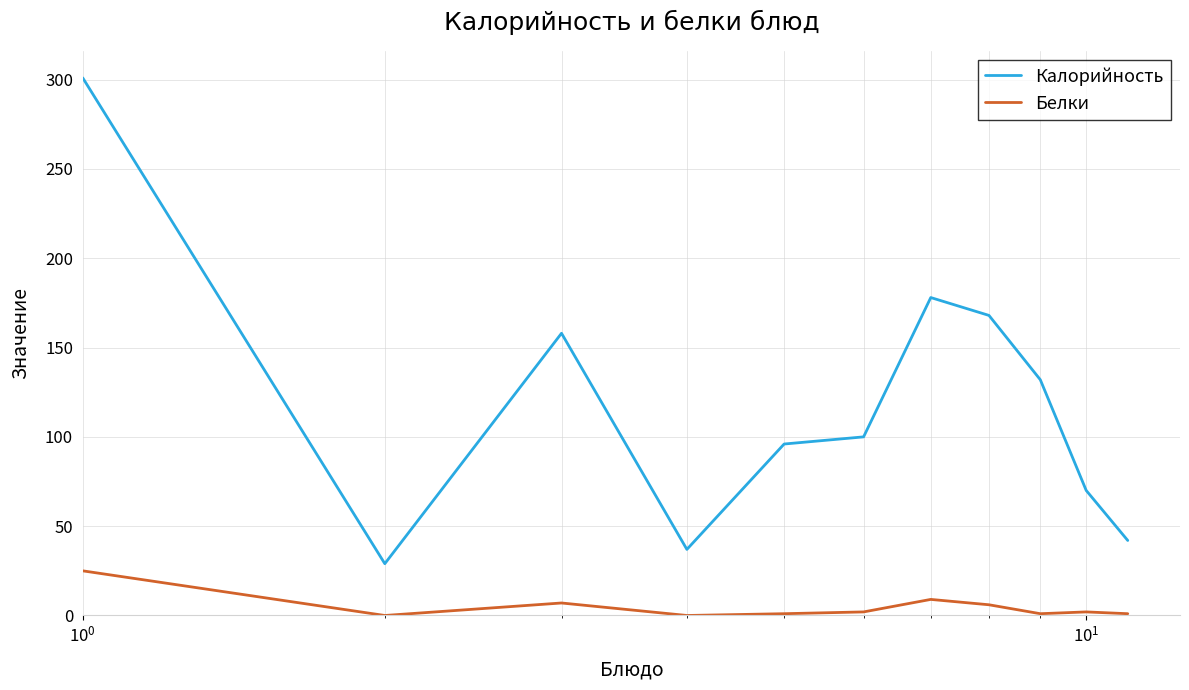

How many interior local valleys does the Калорийность series have?

2